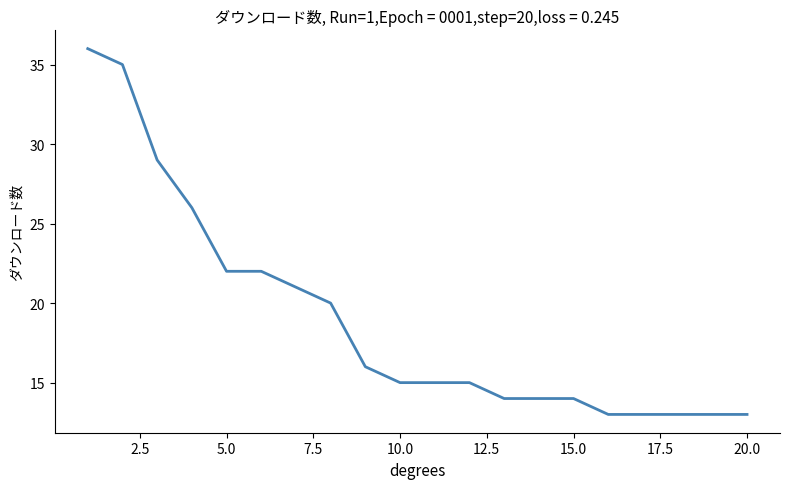

What is the sum of all values?

379